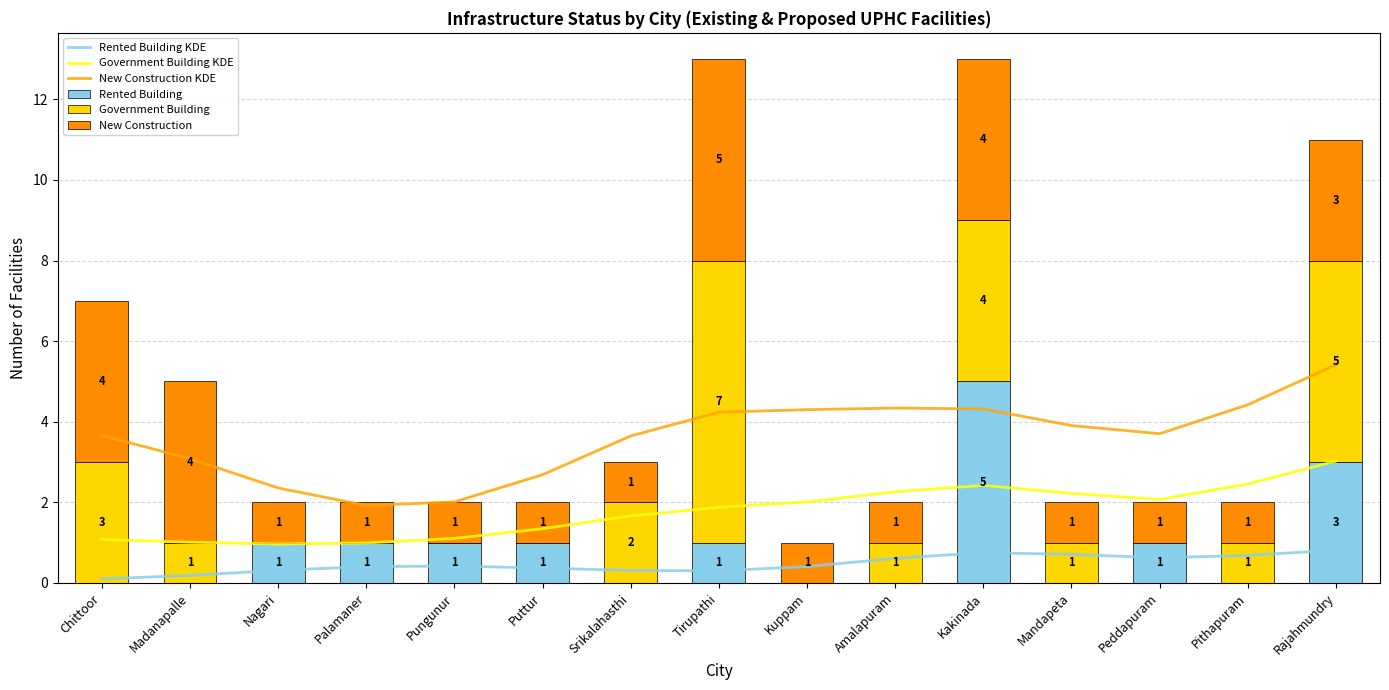

Which has a higher value, Peddapuram or Pungunur?

Peddapuram